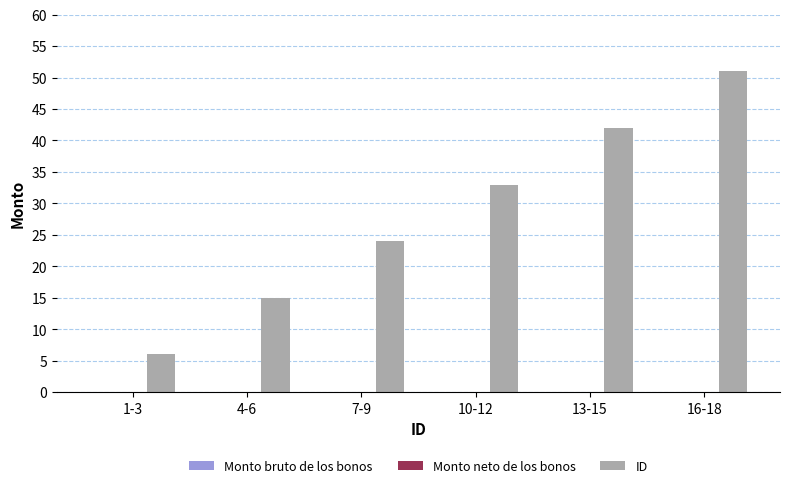

What is the value of the 5th bar from the left?

42